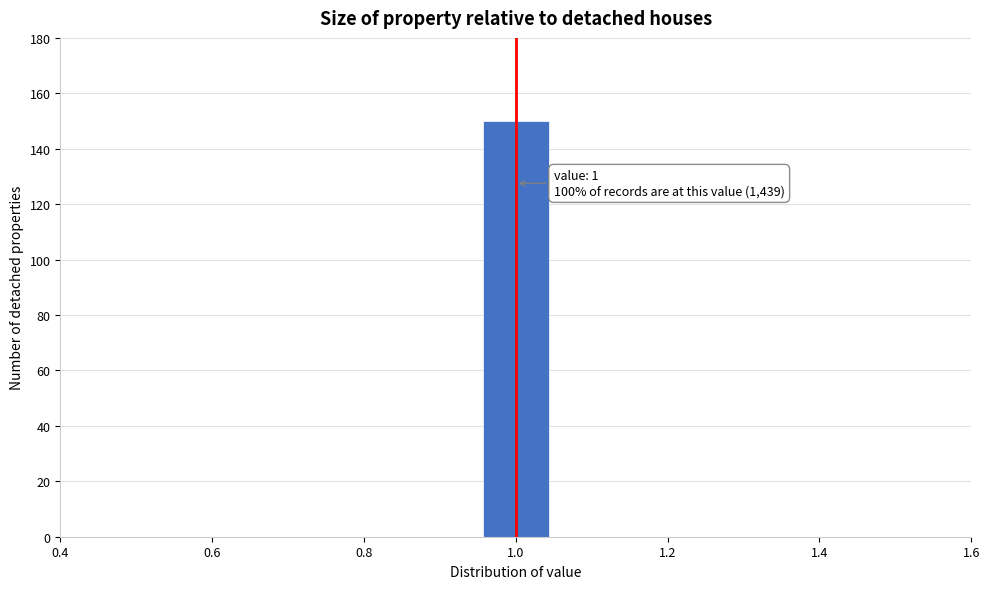

Over which range of the x-axis is the bar tallest?

0.96 to 1.04